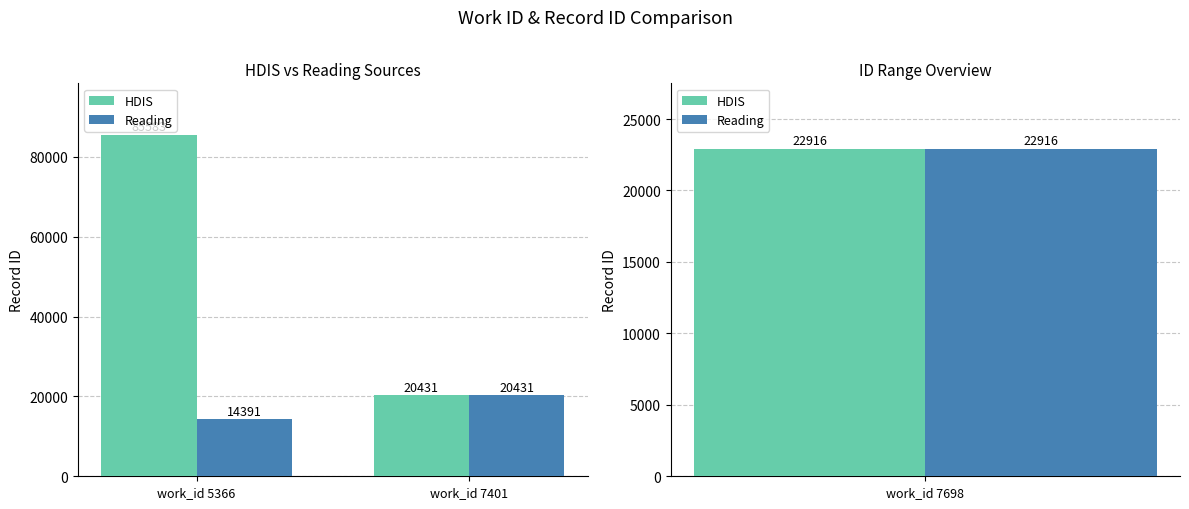

Which series has the largest total across all categories?

HDIS